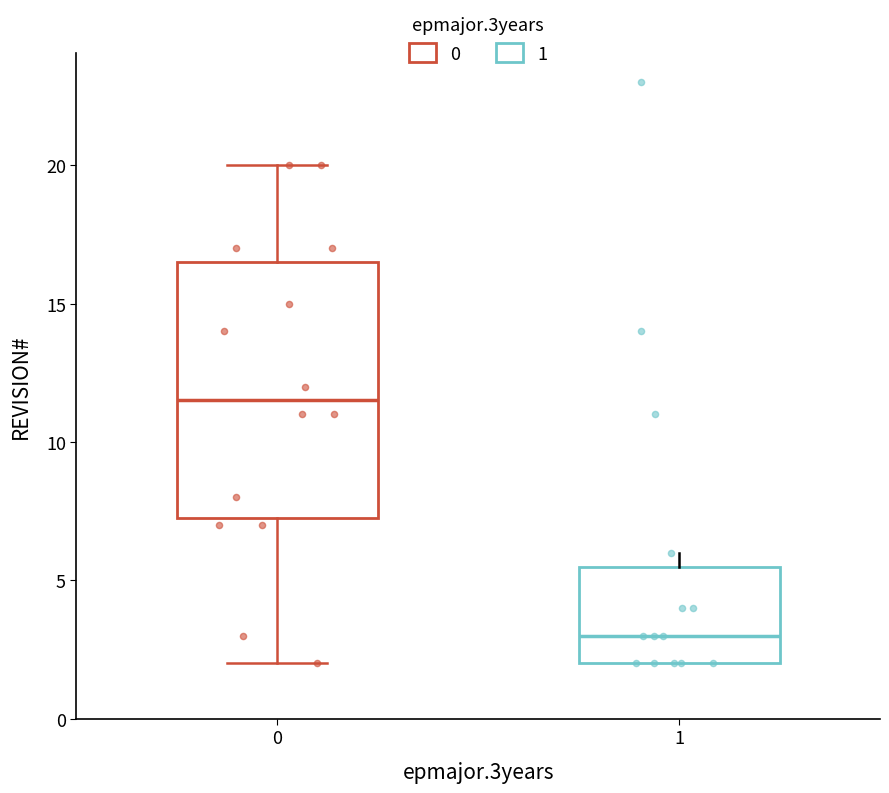

Where does the lower whisker of the box at x = 0 end on the y-axis? The values are not printed on the chart, so give them approximately, as read against the axis.

2.0